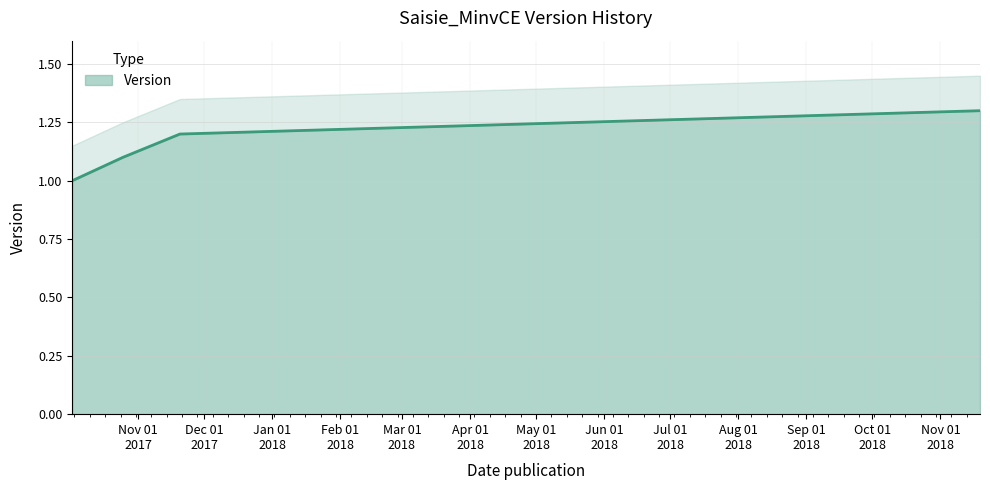

What is the maximum value for Version?

1.3